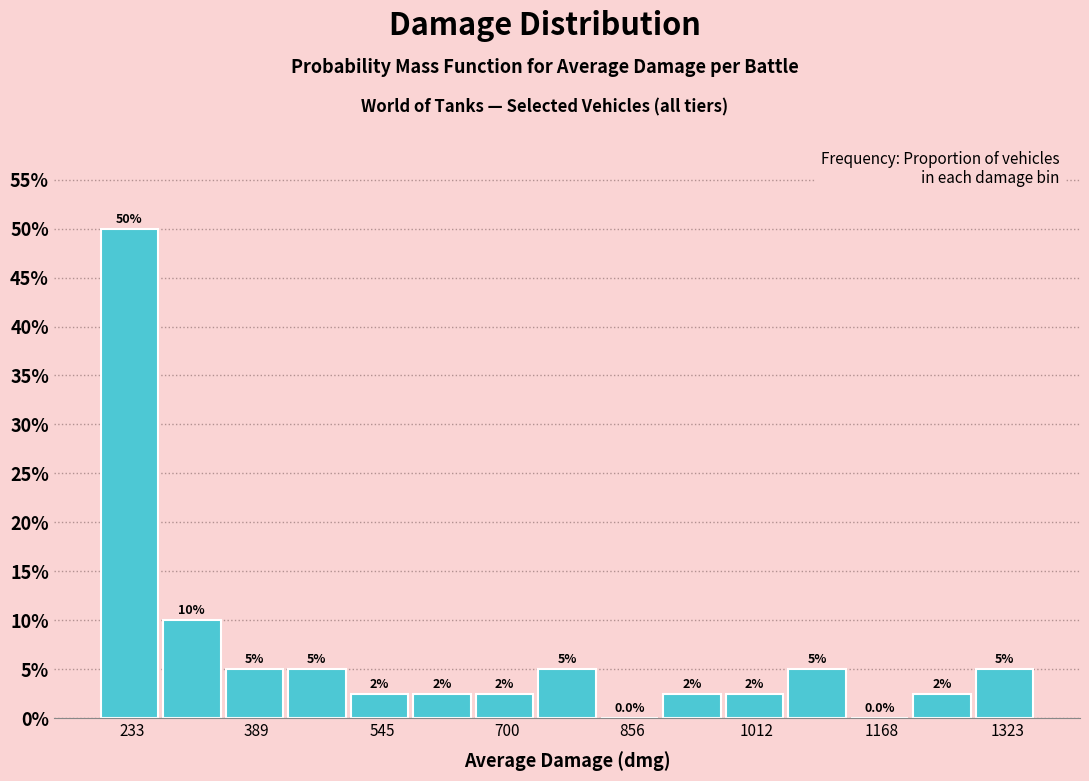

Read against the x-axis, roughly where is the centre of the tallest bar?

240